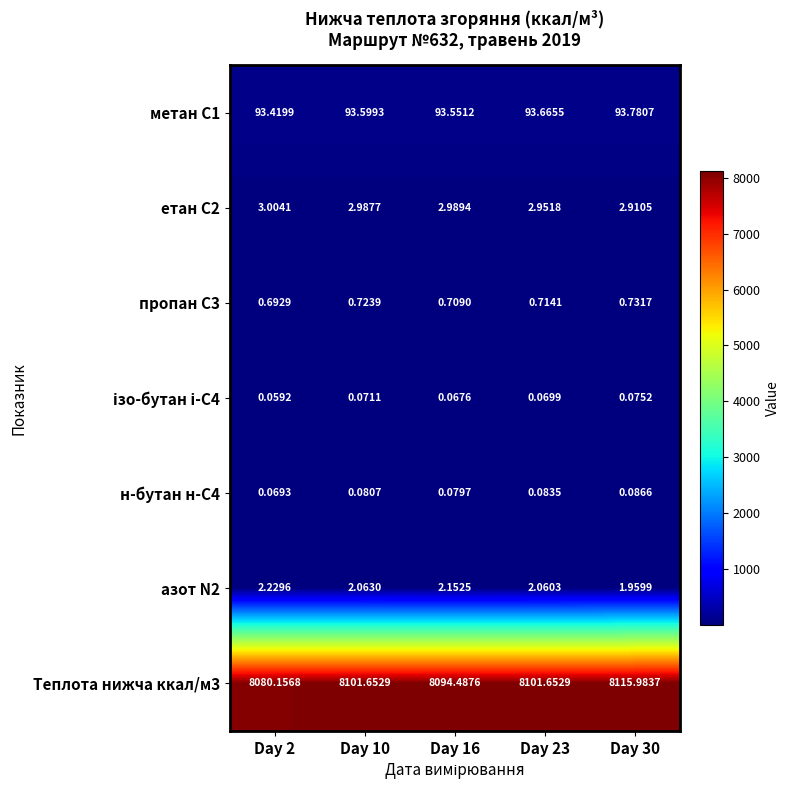

Is the value of н-бутан н-С4 at Day 10 greater than the value of Теплота нижча ккал/м3 at Day 30?

No